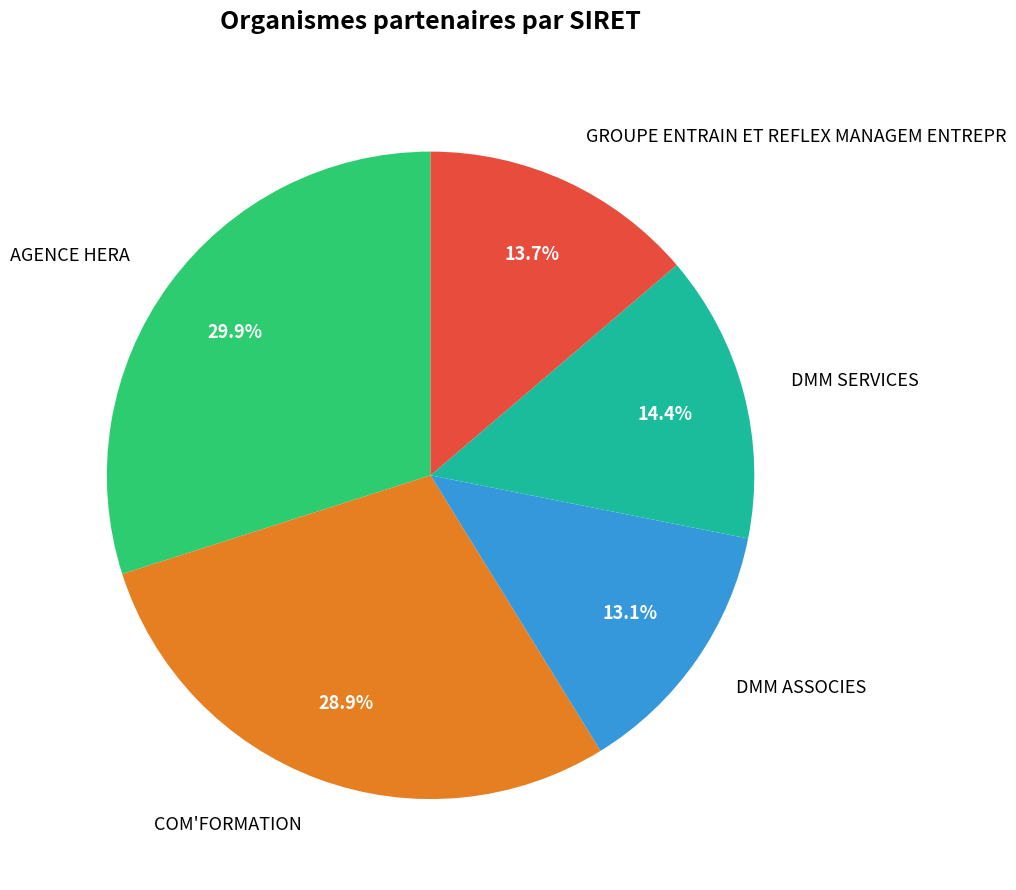

Which category has the smallest portion of the pie?

DMM ASSOCIES